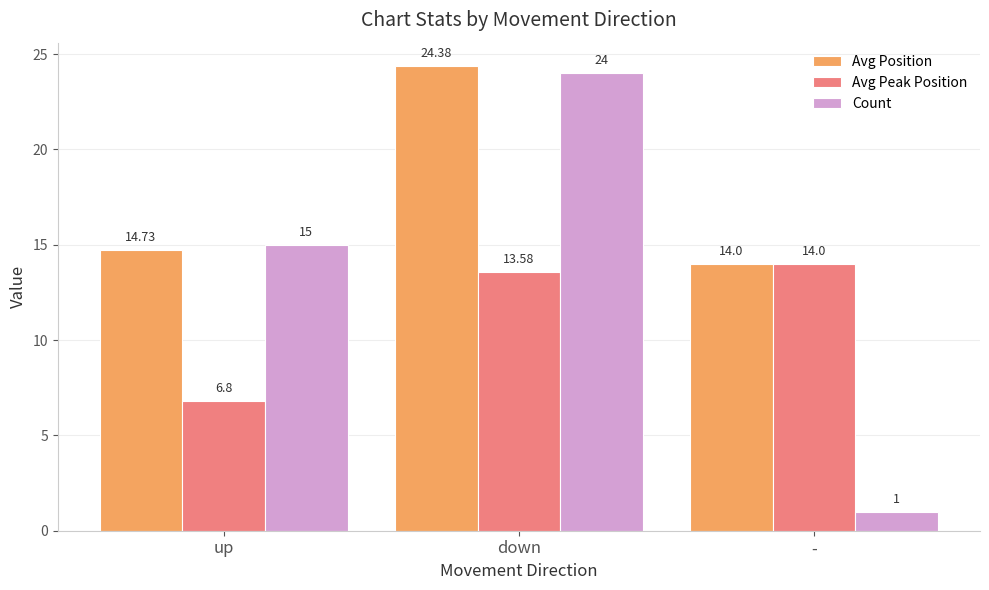

Reading right to left, transcribe all the data shown in this chart.

Avg Position: -=14.0	down=24.4	up=14.7
Avg Peak Position: -=14.0	down=13.6	up=6.8
Count: -=1.0	down=24.0	up=15.0